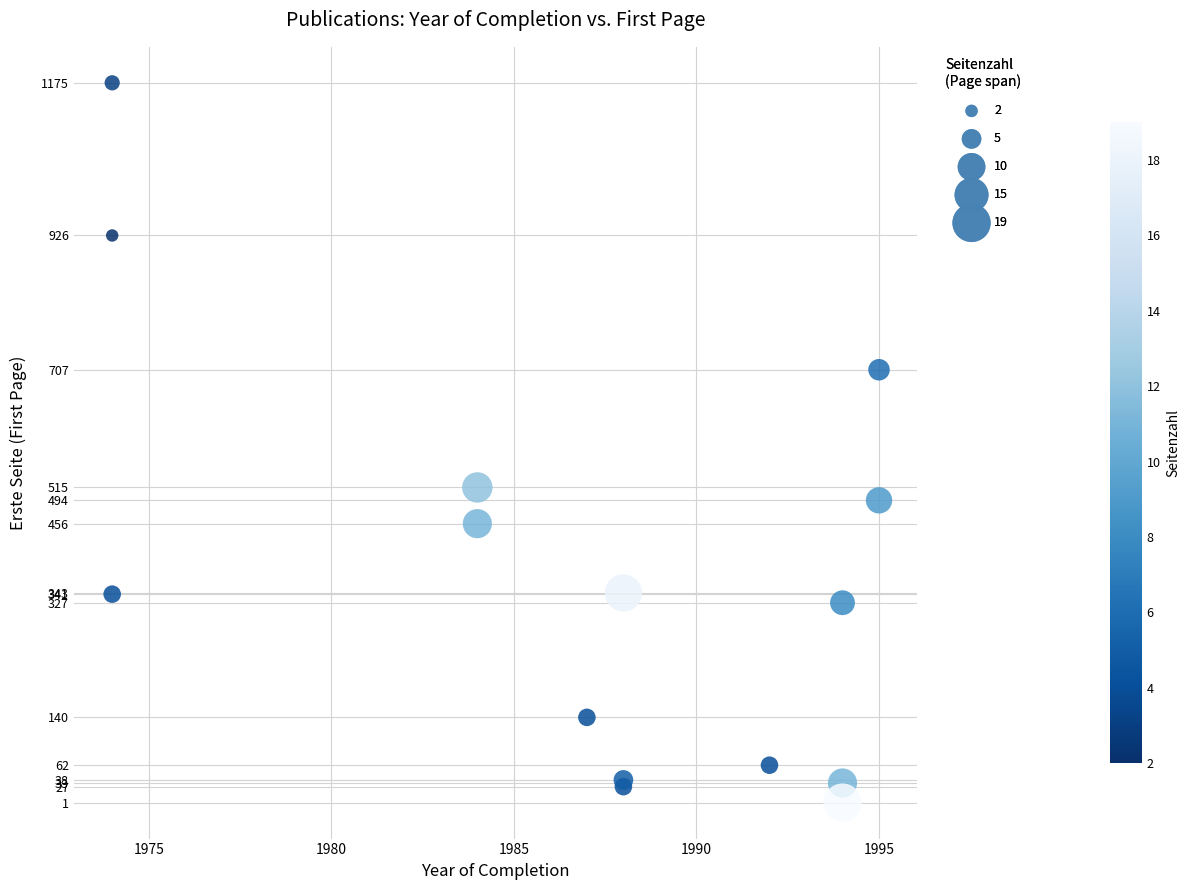

What Y value in the scatter plot is closest to 588?

515